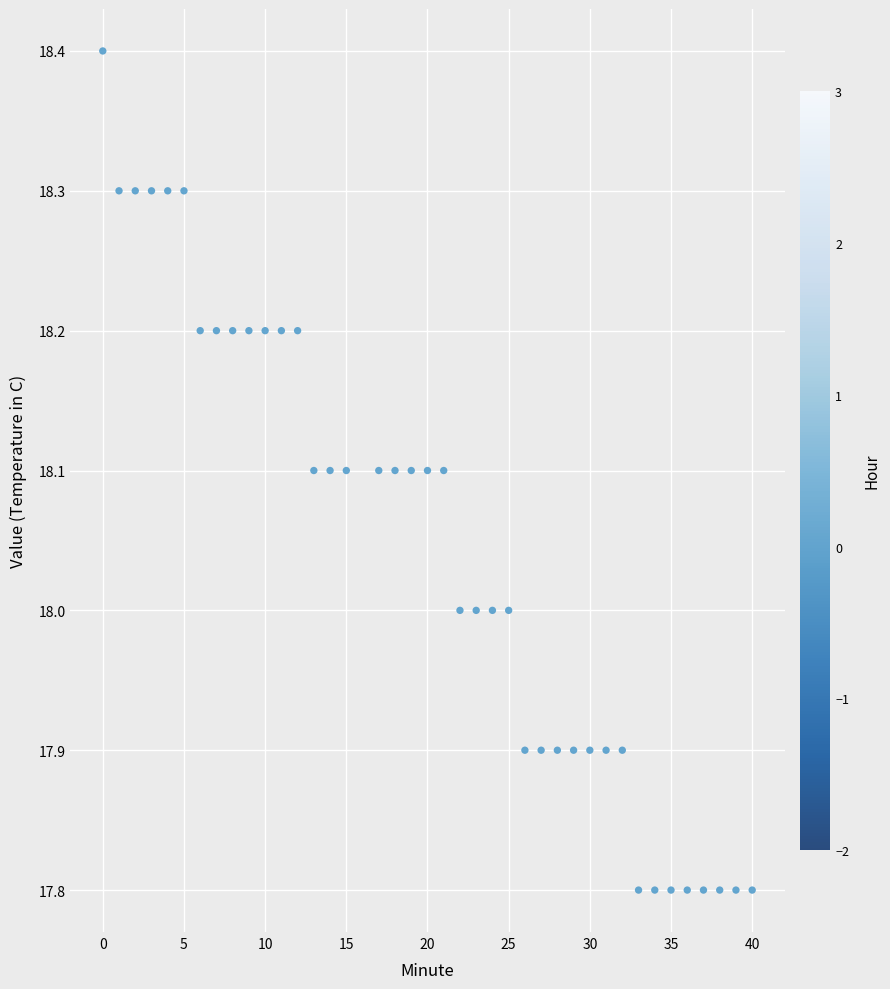

What is the range of Y values (max minus min)?

0.6